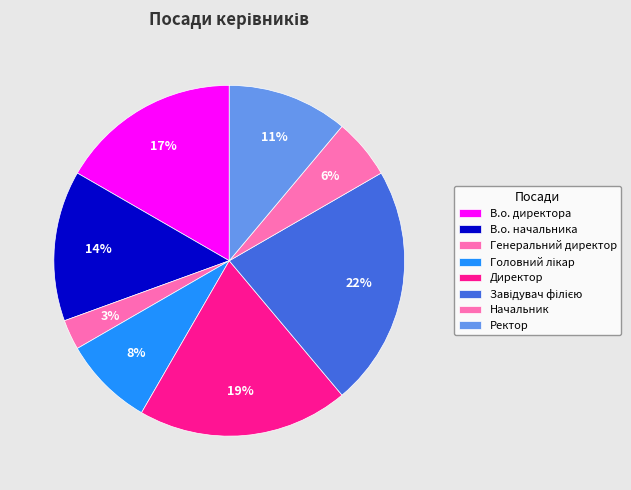

How many slices are in this pie chart?

8